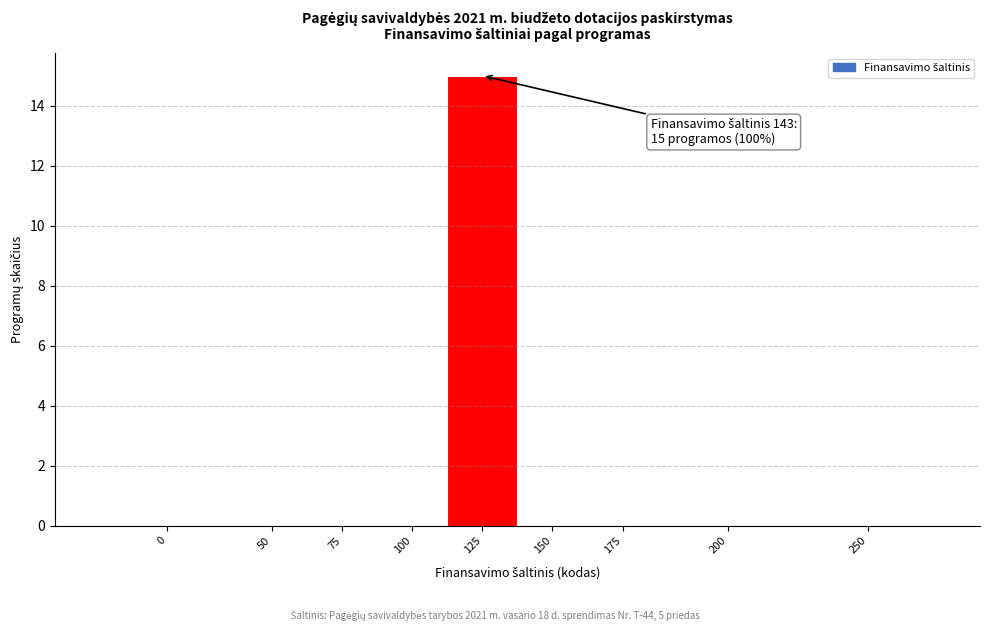

Reading left to right, extract all data points from this chart.

0=0	50=0	75=0	100=0	125=15	150=0	175=0	200=0	250=0